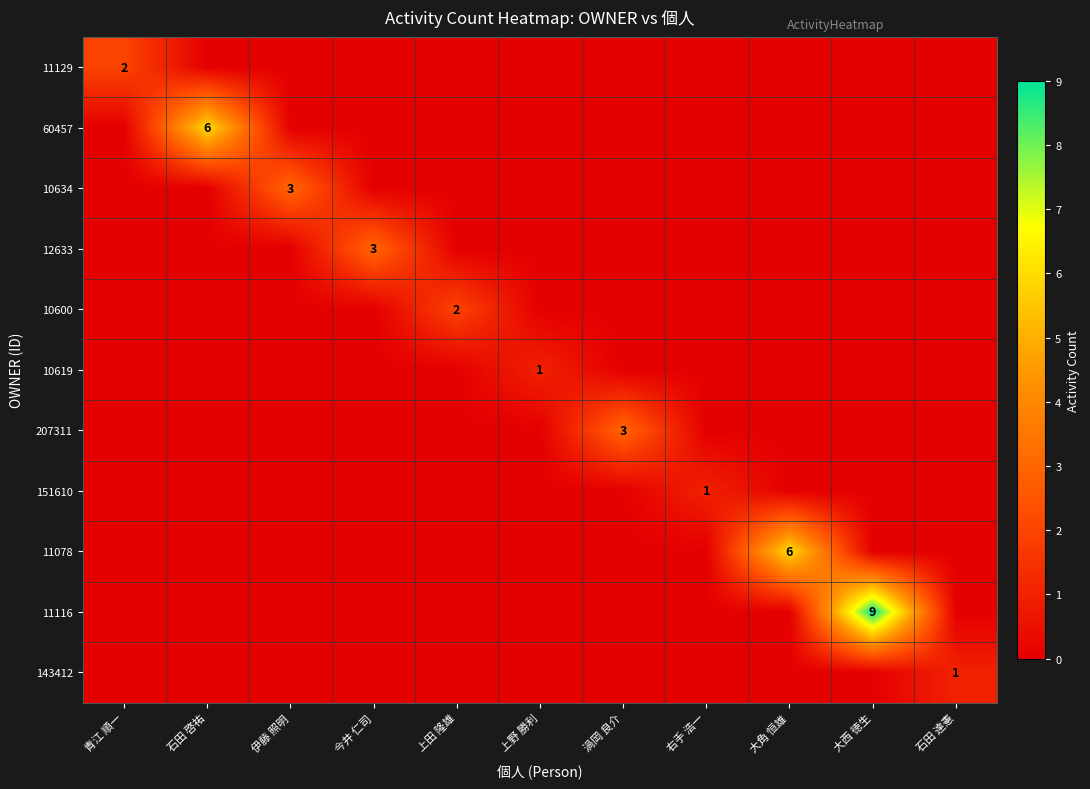

True or false: 151610 has a value of 1 at 右手 浩一.

True